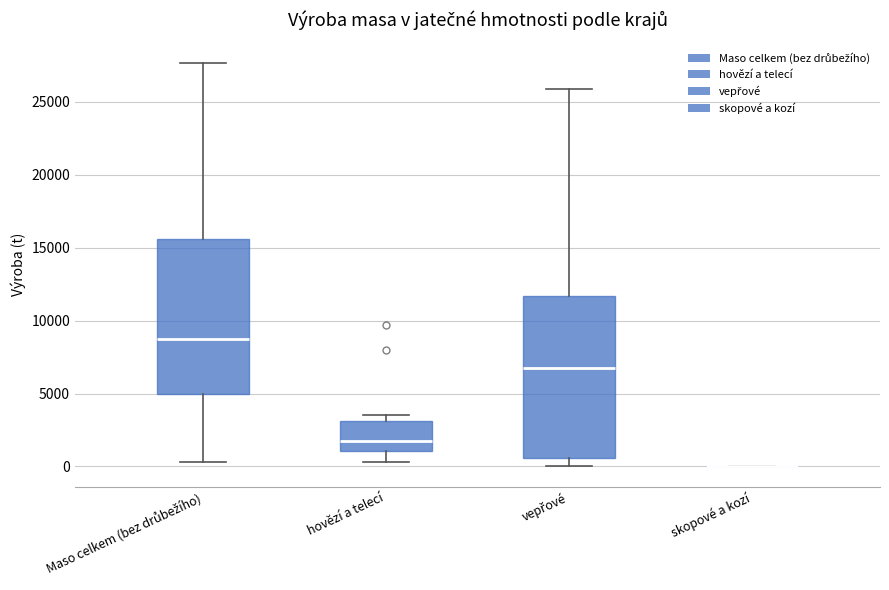

Reading left to right, read every box against the y-axis: the position of its median line, the range the box covers, and the ends of its whiskers. The values are not printed on the chart, so give them approximately, as read against the axis.

Maso celkem (bez drůbežího): median 8500, box 5000 to 15500, whiskers 500 to 27500
hovězí a telecí: median 2000, box 1000 to 3000, whiskers 500 to 3500
vepřové: median 6500, box 500 to 11500, whiskers 0 to 26000
skopové a kozí: box collapsed to a line at 0, whiskers 0 to 0